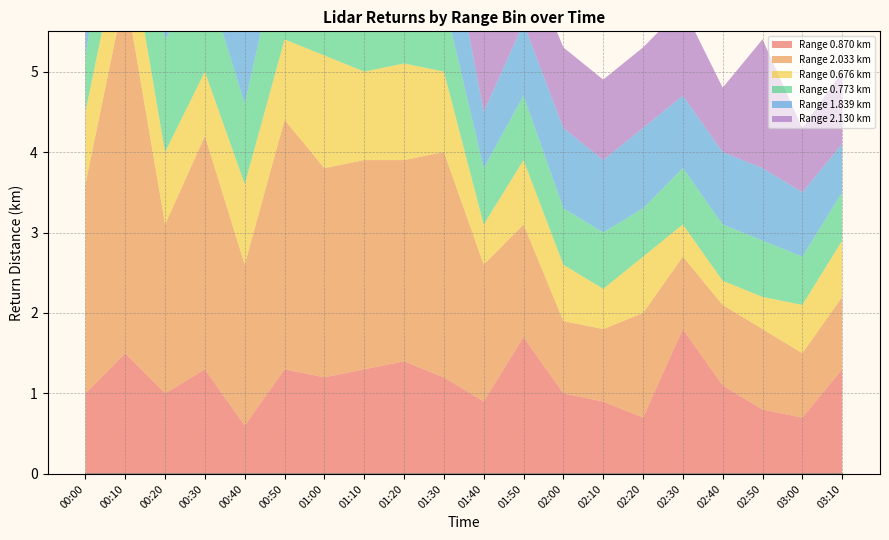

True or false: 1.839 has more than 1 interior local peaks.

True